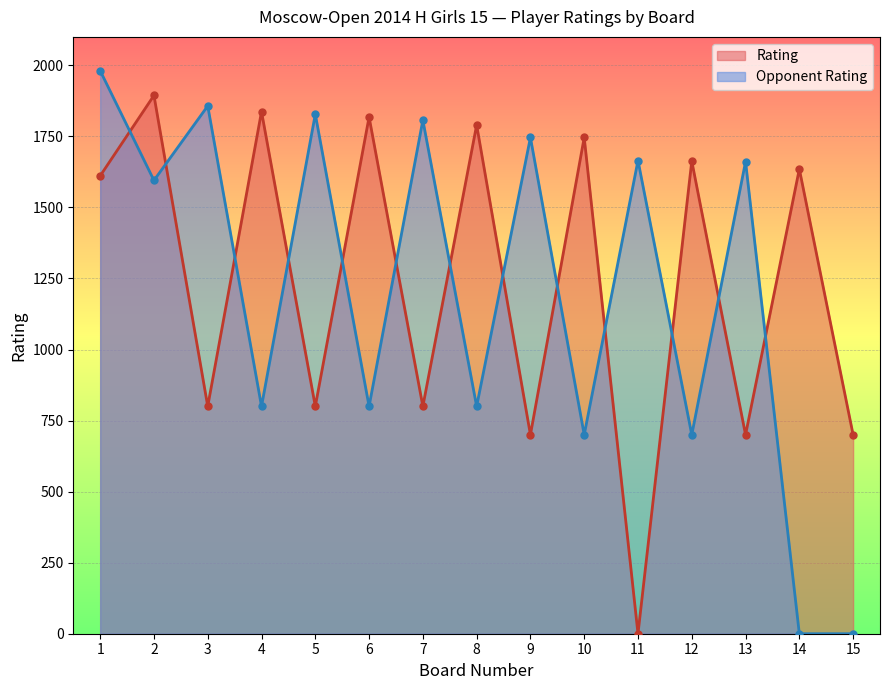

How many values in the Opponent Rating series are below 1595?

7